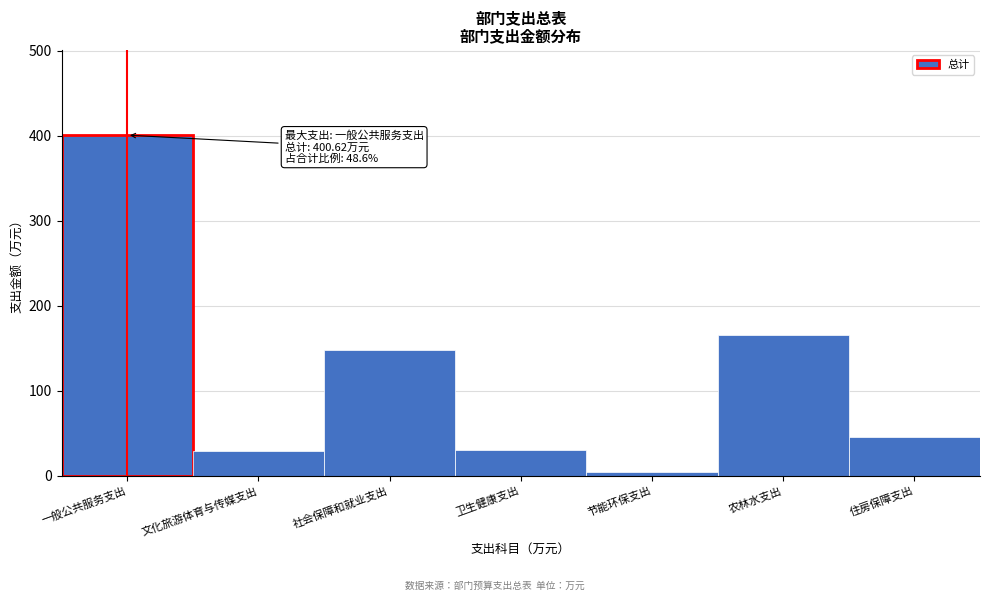

Between 节能环保支出 and 农林水支出, which is larger?

农林水支出